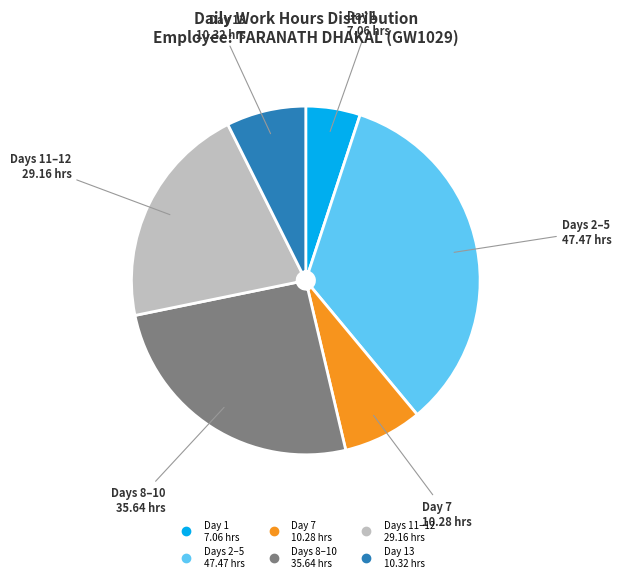

Does any single category account for the majority?

No